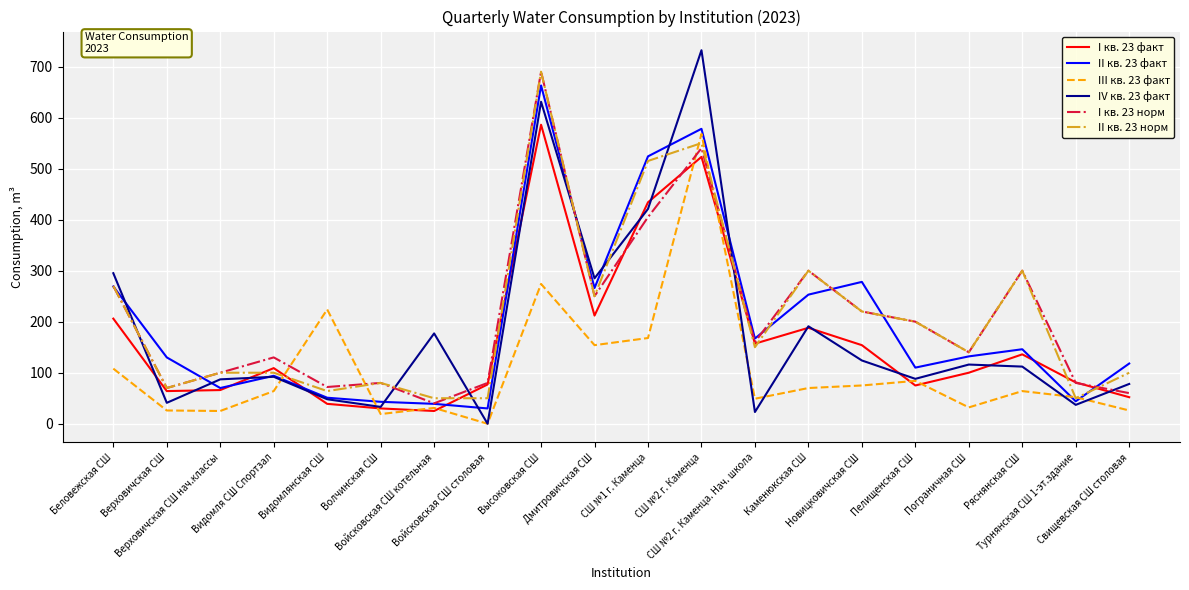

True or false: I кв. 23 факт and II кв. 23 факт intersect in this chart.

True